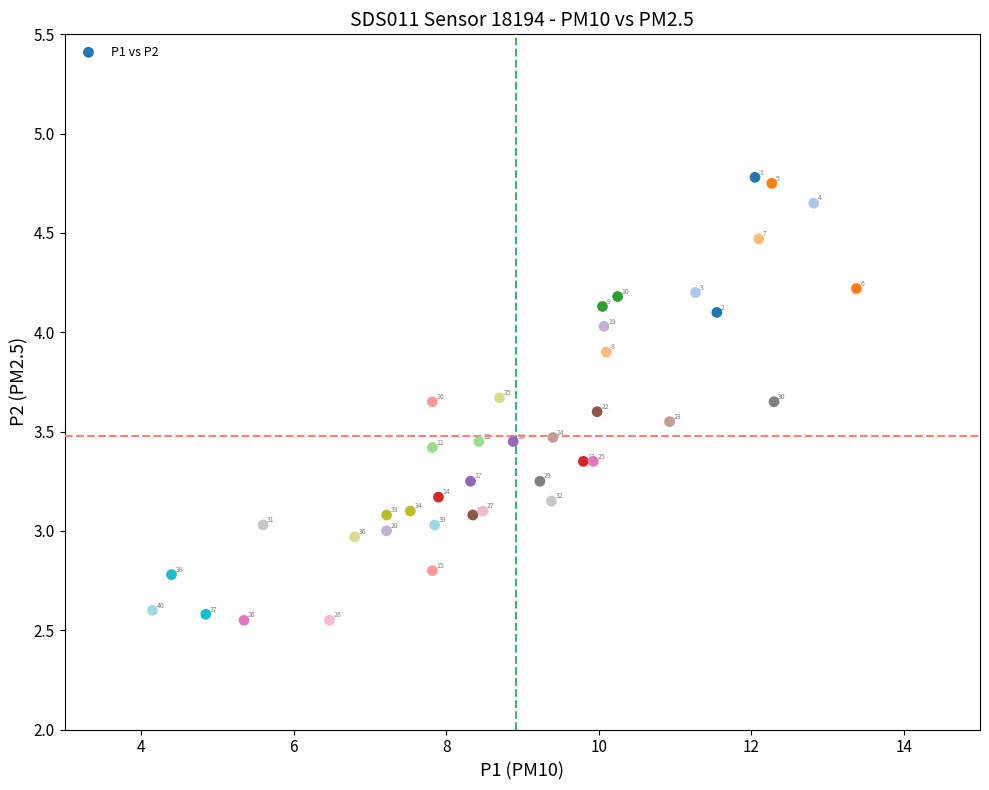

What is the range of X values (max minus min)?

9.2